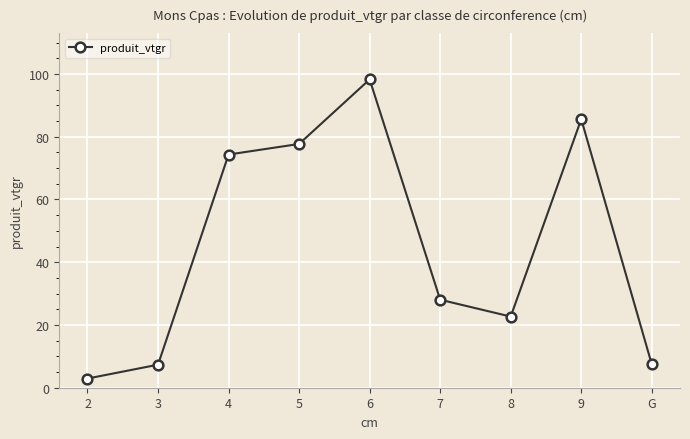

What is the difference between the values at 2 and 9?

82.7